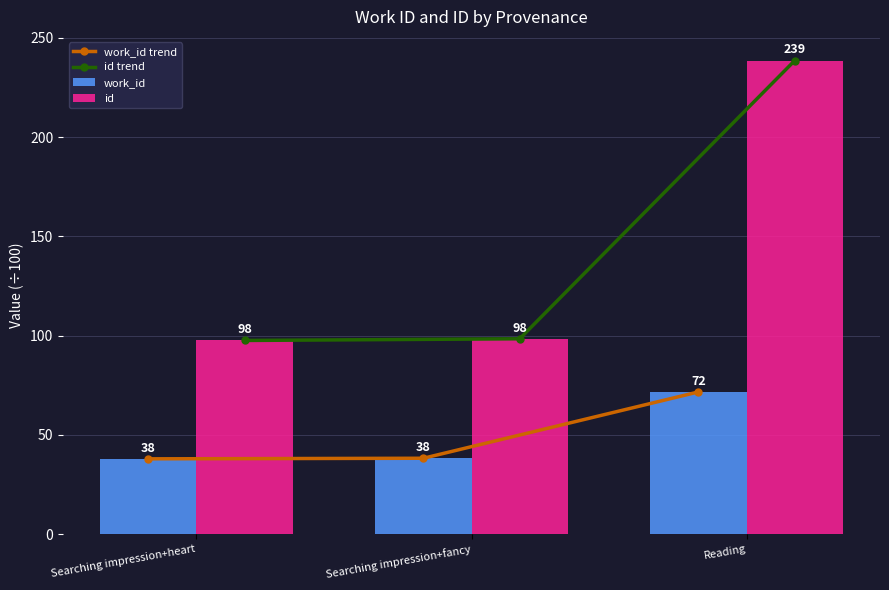

The value of id trend at Searching impression+heart is 97.6. True or false?

True